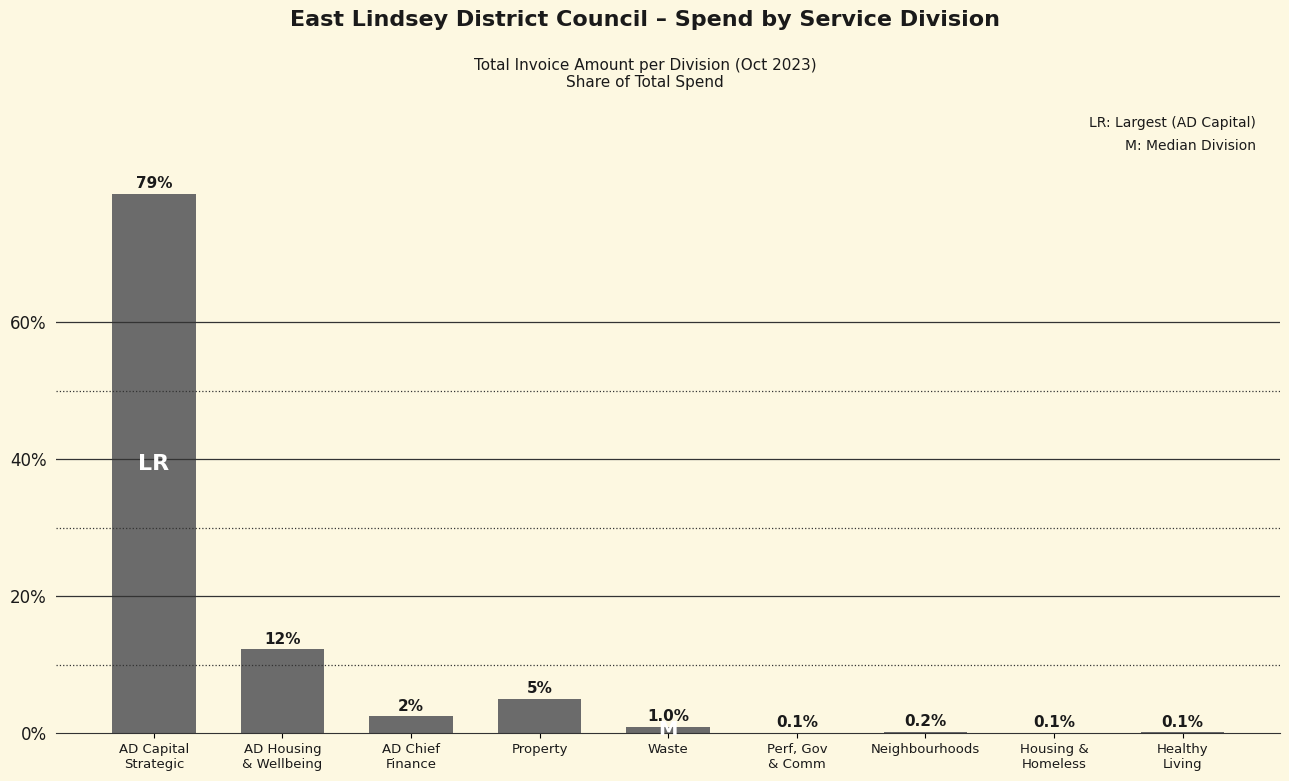

What is the maximum value shown in the chart?

78.7